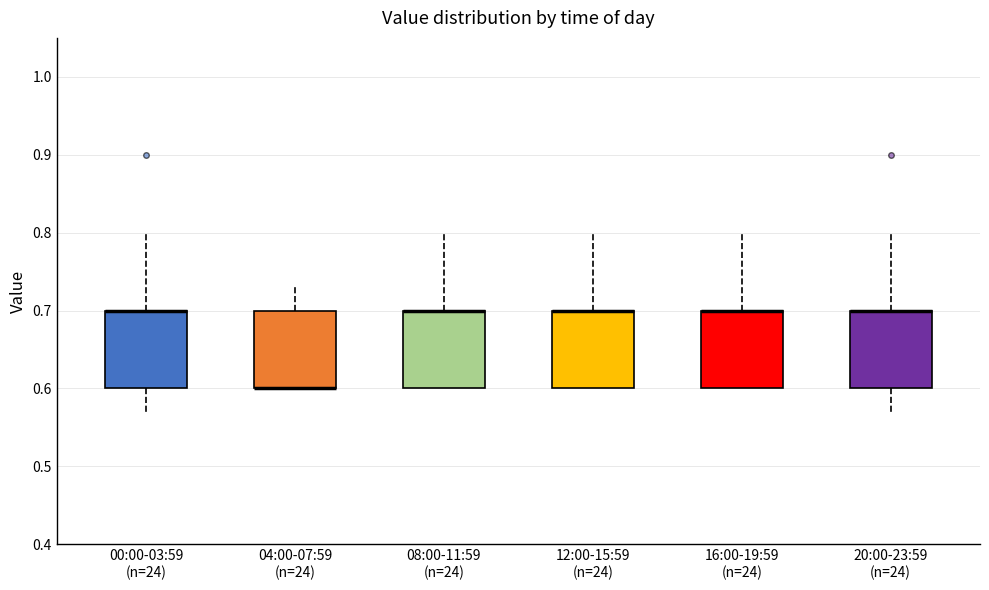

Reading left to right, read every box against the y-axis: the position of its median line, the range the box covers, and the ends of its whiskers. The values are not printed on the chart, so give them approximately, as read against the axis.

00:00-03:59 (n=24): median 0.70 (drawn on the box's upper edge), box 0.60 to 0.70, whiskers 0.57 to 0.80
04:00-07:59 (n=24): median 0.60 (drawn on the box's lower edge), box 0.60 to 0.70, whiskers 0.60 to 0.73
08:00-11:59 (n=24): median 0.70 (drawn on the box's upper edge), box 0.60 to 0.70, whiskers 0.60 to 0.80
12:00-15:59 (n=24): median 0.70 (drawn on the box's upper edge), box 0.60 to 0.70, whiskers 0.60 to 0.80
16:00-19:59 (n=24): median 0.70 (drawn on the box's upper edge), box 0.60 to 0.70, whiskers 0.60 to 0.80
20:00-23:59 (n=24): median 0.70 (drawn on the box's upper edge), box 0.60 to 0.70, whiskers 0.57 to 0.80